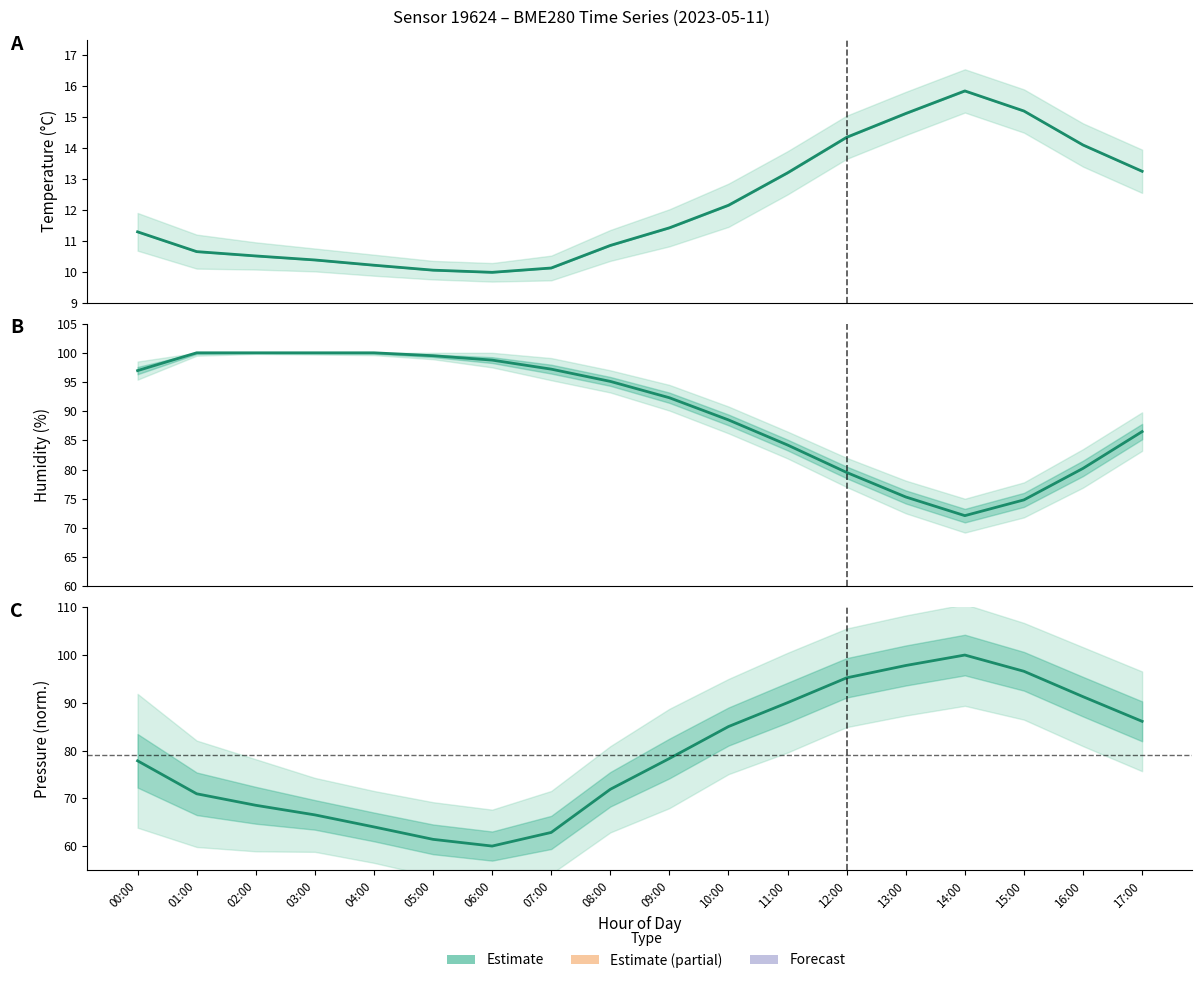

True or false: pressure has more than 2 interior local peaks.

False